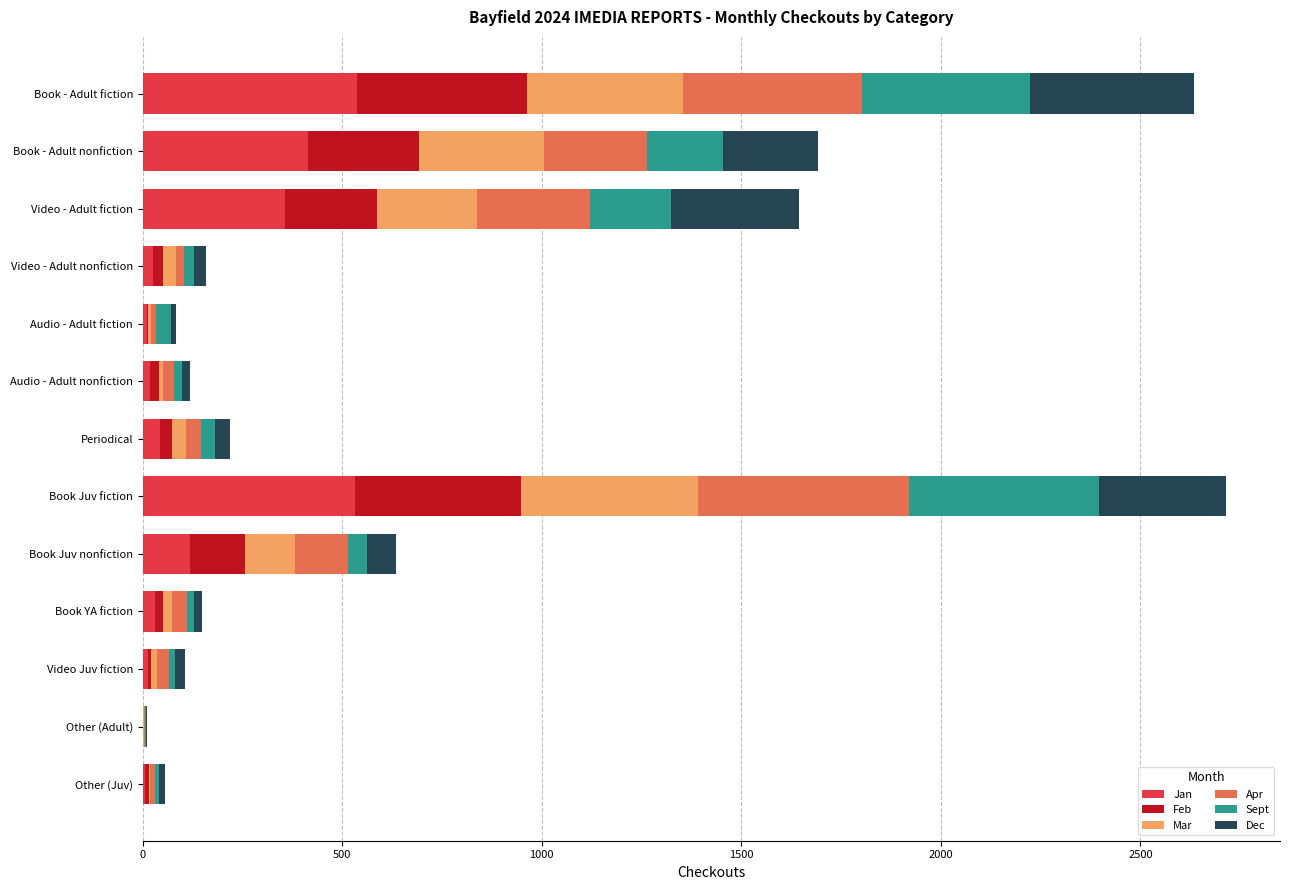

What is the maximum value for Jan?

536